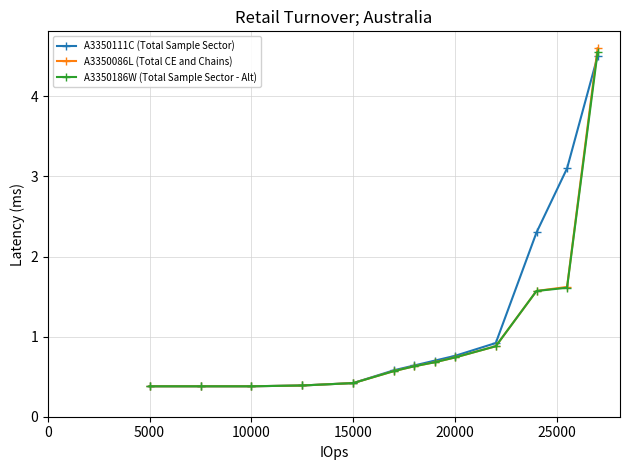

Does the chart have visible grid lines?

Yes